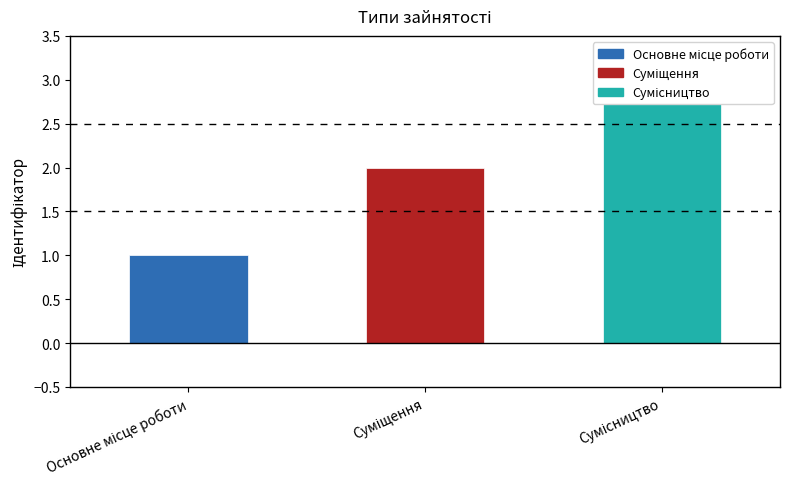

What is the label of the 3rd bar from the right?

Основне місце роботи